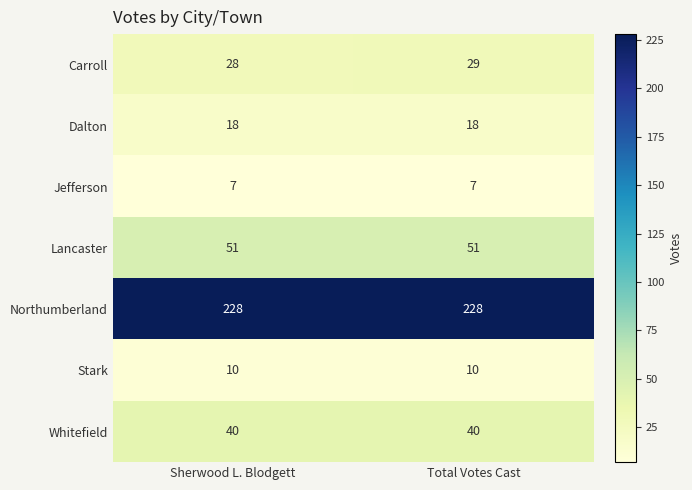

What is the smallest value displayed?

7